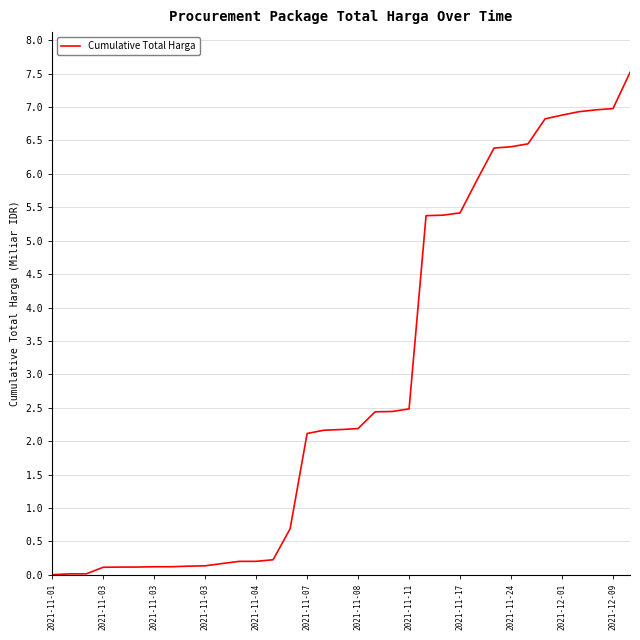

What is the greatest value displayed?

7.5